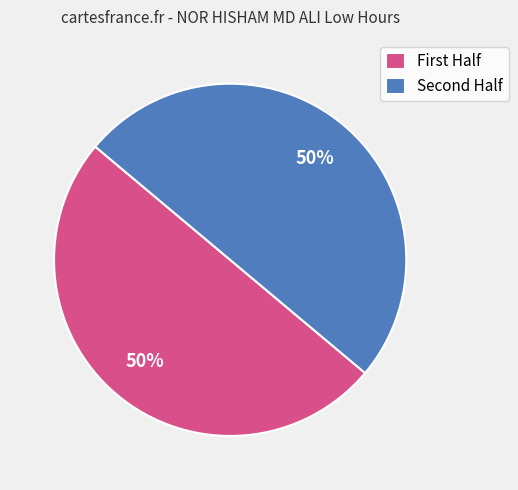

How many slices are in this pie chart?

2